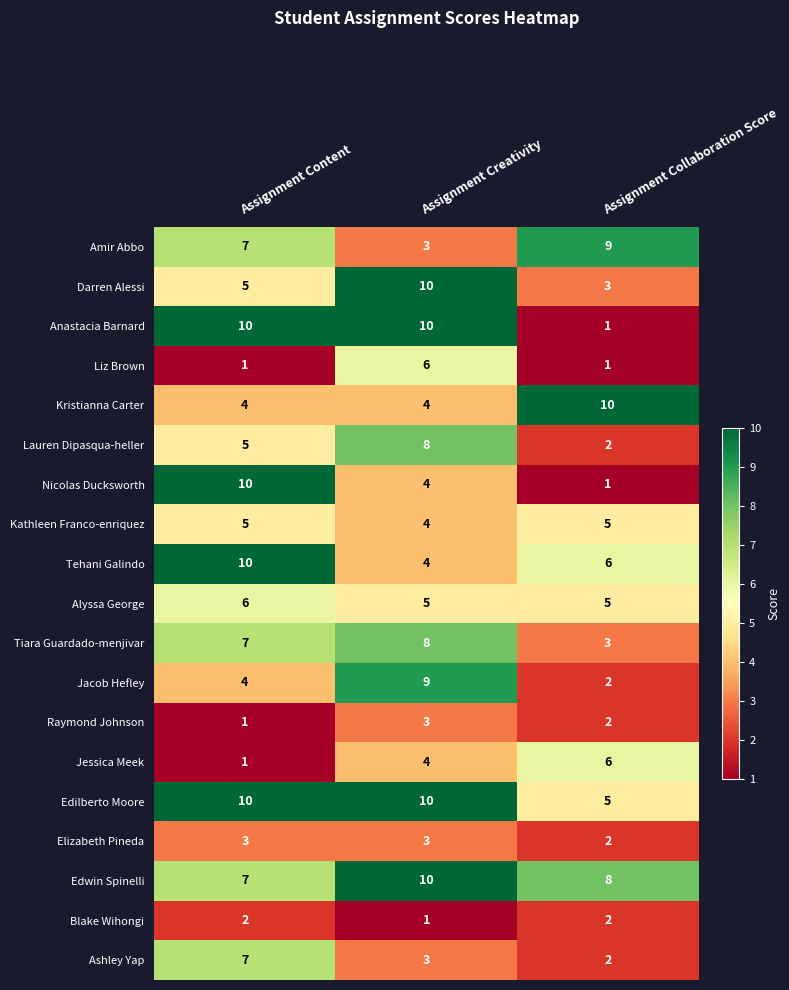

List the labels in order of Jacob Hefley value, largest first.

Assignment Creativity, Assignment Content, Assignment Collaboration Score